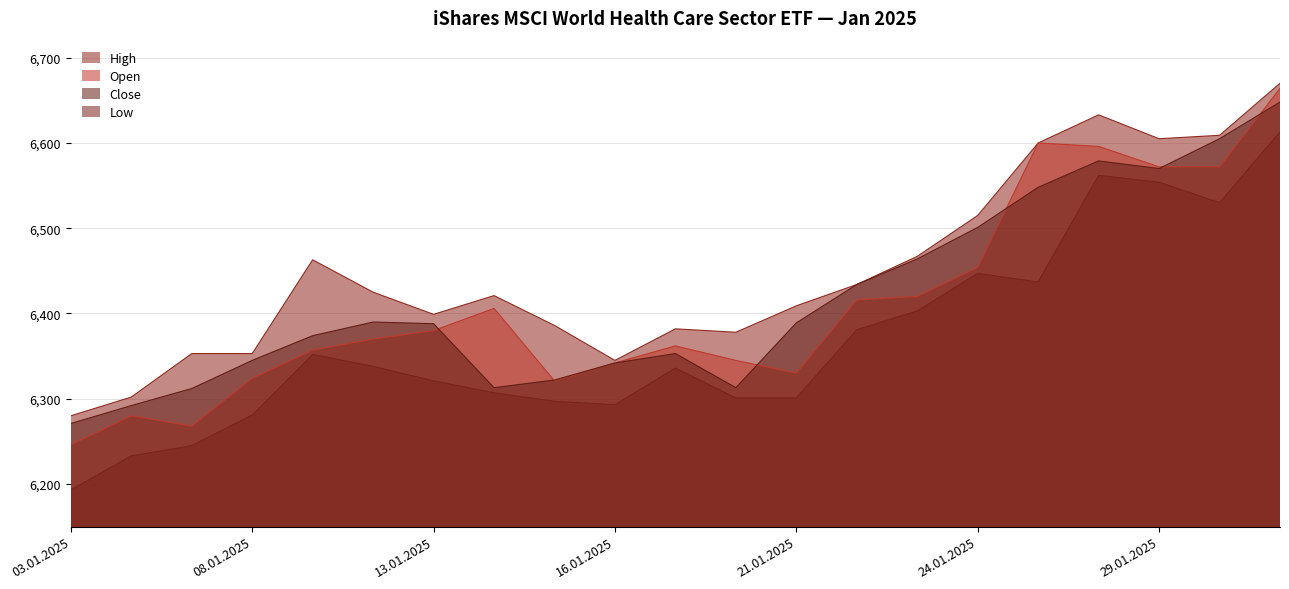

How many distinct data groups are displayed?

4